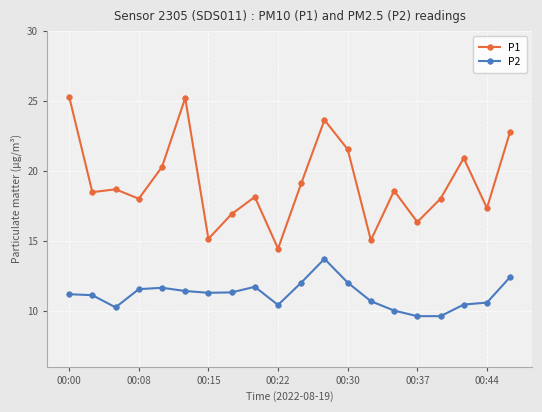

Rank the series by their maximum value, from highest to lowest.

P1, P2